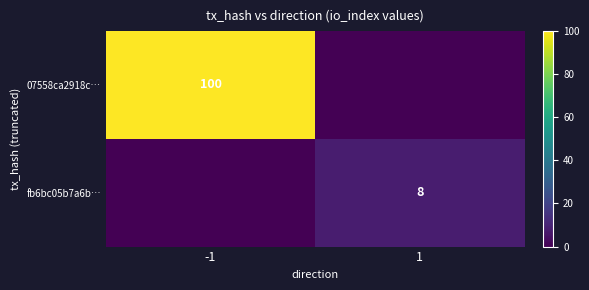

How many data points does each series have?

2